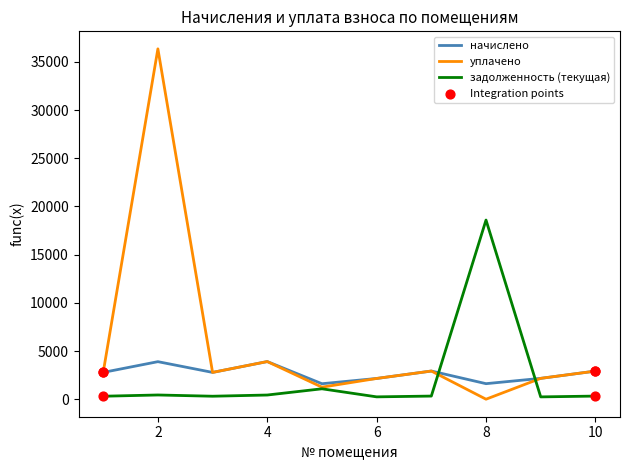

Which series has the largest total across all categories?

уплачено